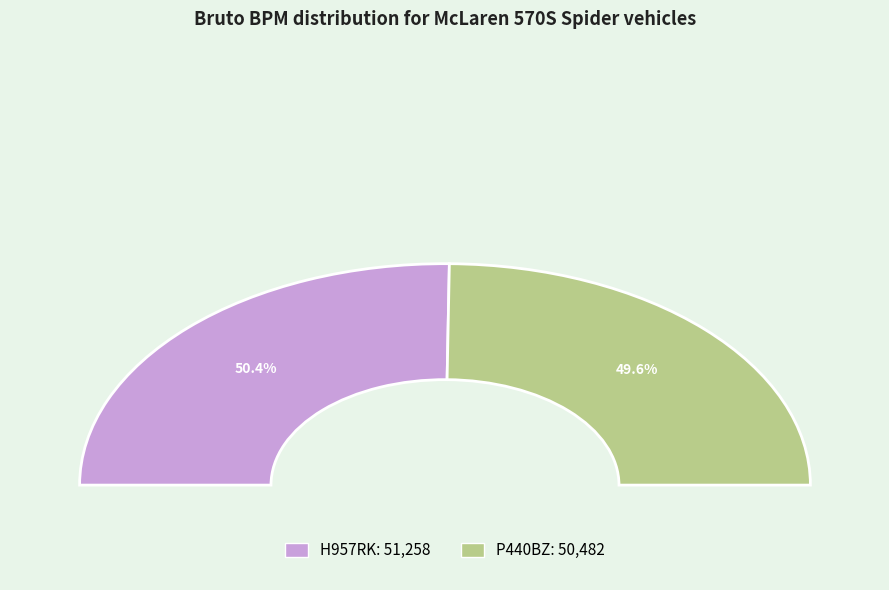

What is the majority slice?

H957RK